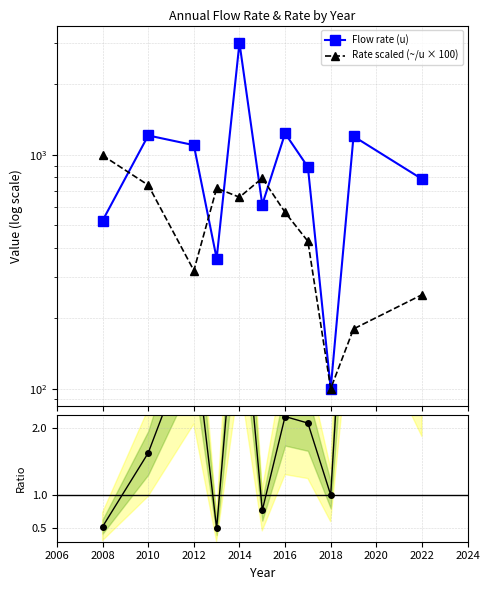

Which series has the largest total across all categories?

Flow rate (u)